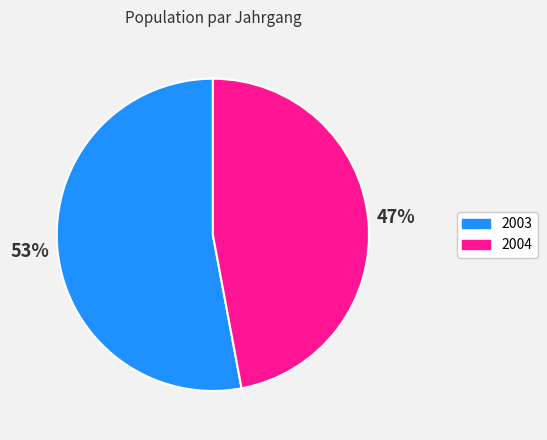

True or false: 2004 accounts for 35% of the total.

False